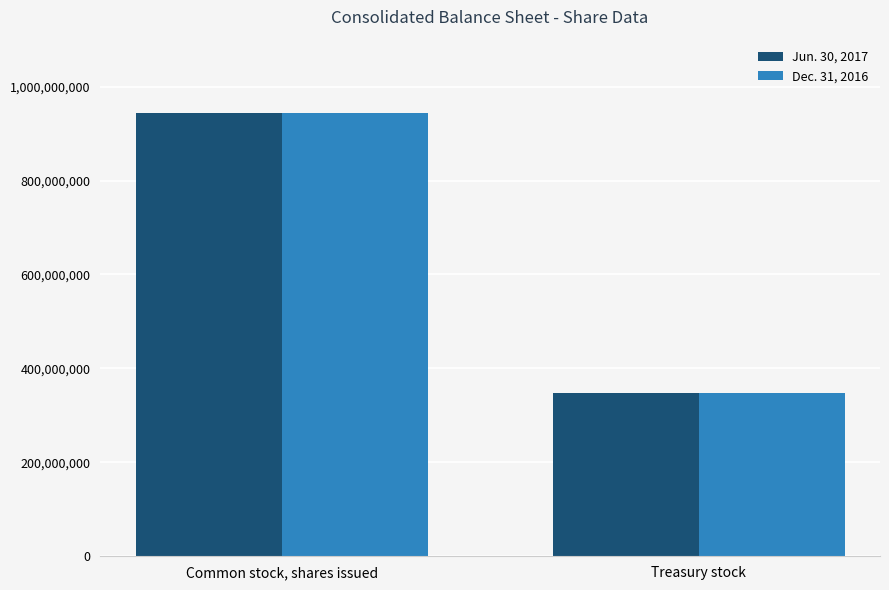

At Treasury stock, list the series in order from smallest to largest.

Jun. 30, 2017, Dec. 31, 2016